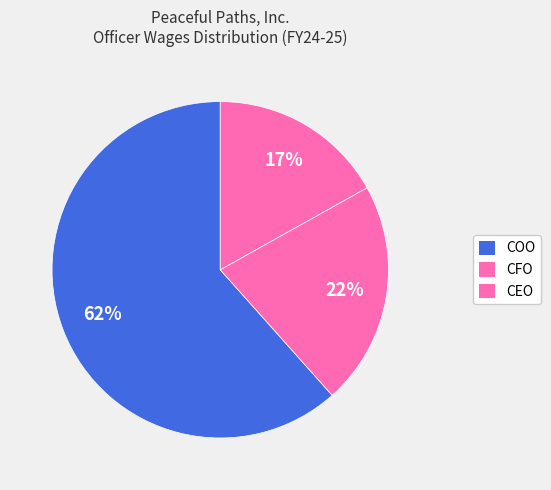

Count the number of slices in the pie.

3